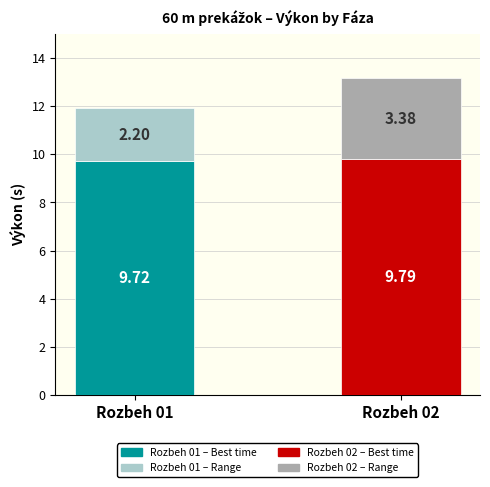

At which category is the sum across all series the highest?

Rozbeh 02